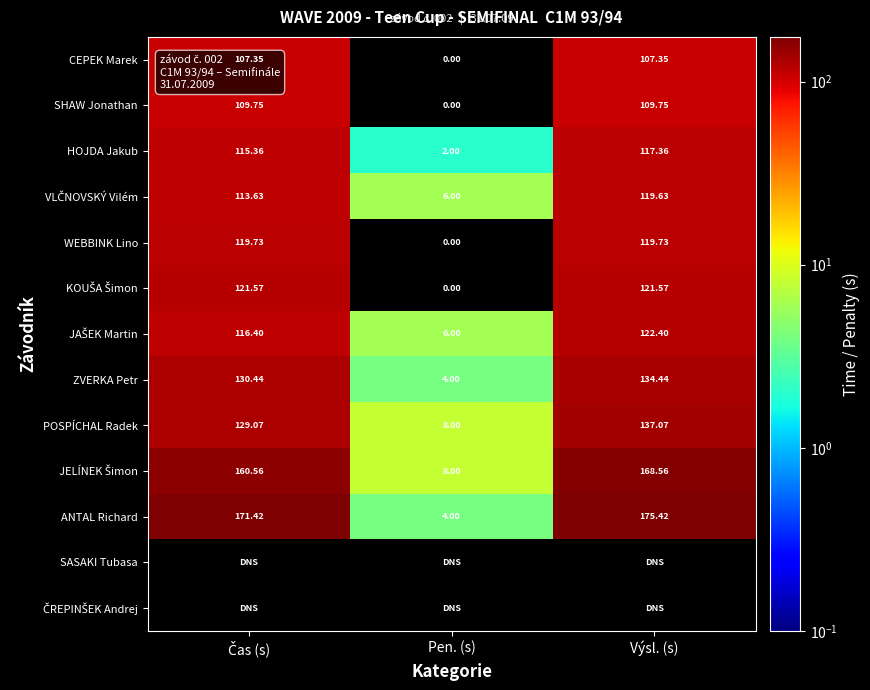

True or false: HOJDA Jakub has a value of 67.8 at Výsl. (s).

False